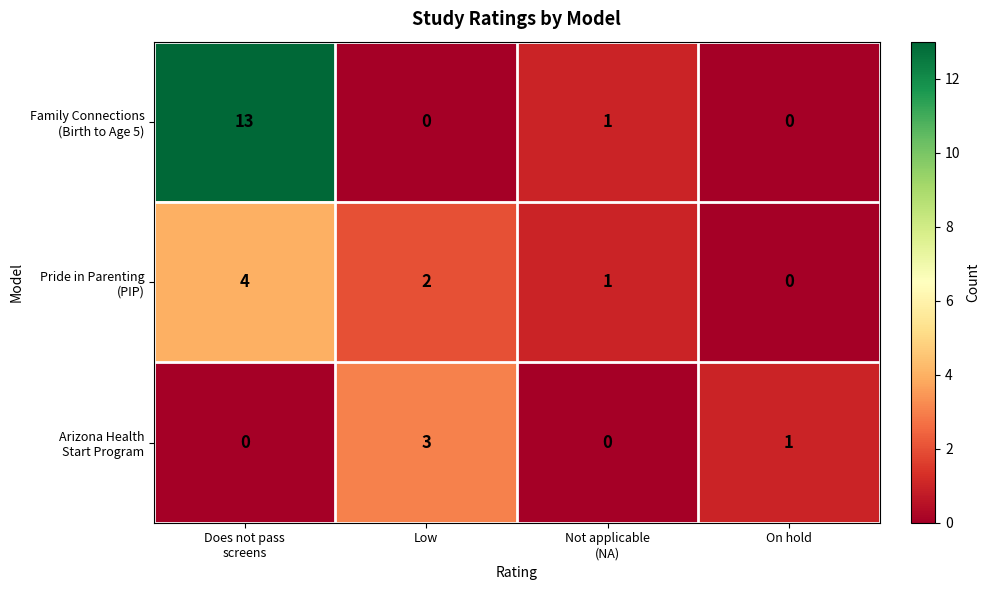

What is the greatest value displayed?

13